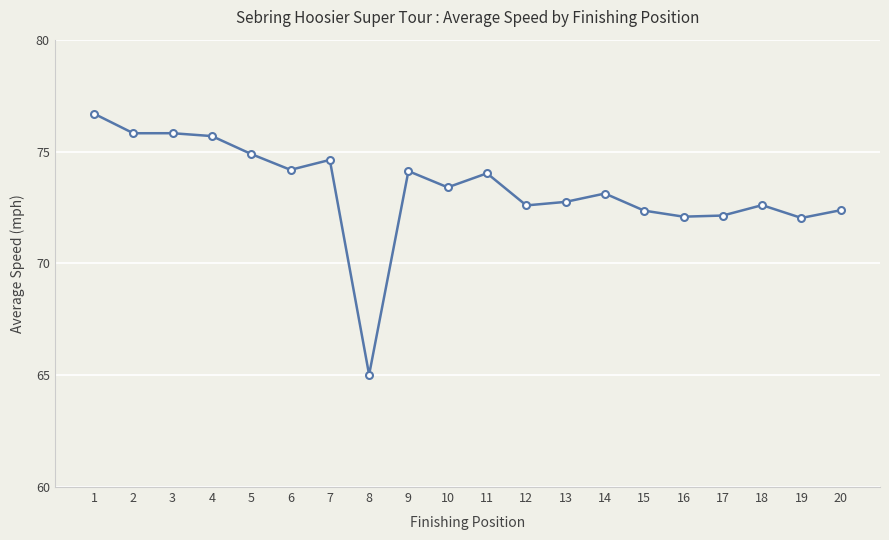

What is the difference between the maximum and minimum values?

11.7